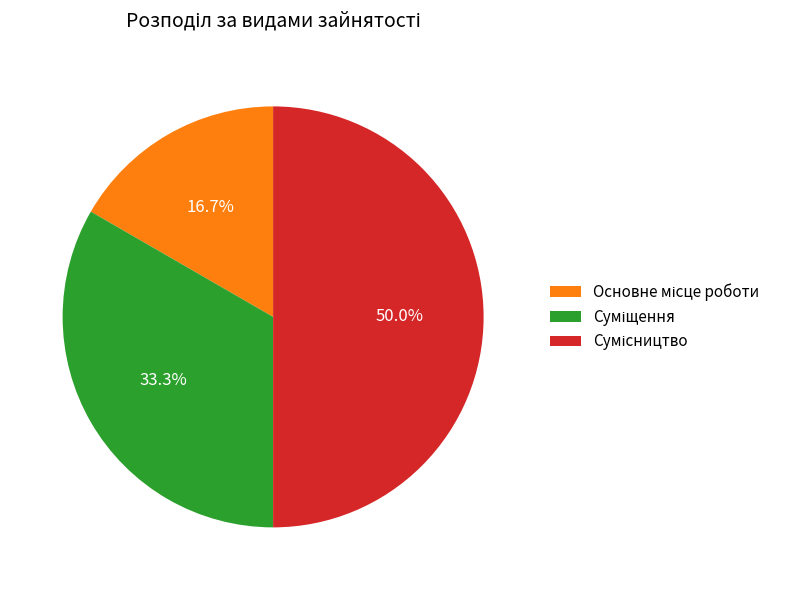

The Основне місце роботи slice represents 17% of the pie. True or false?

True